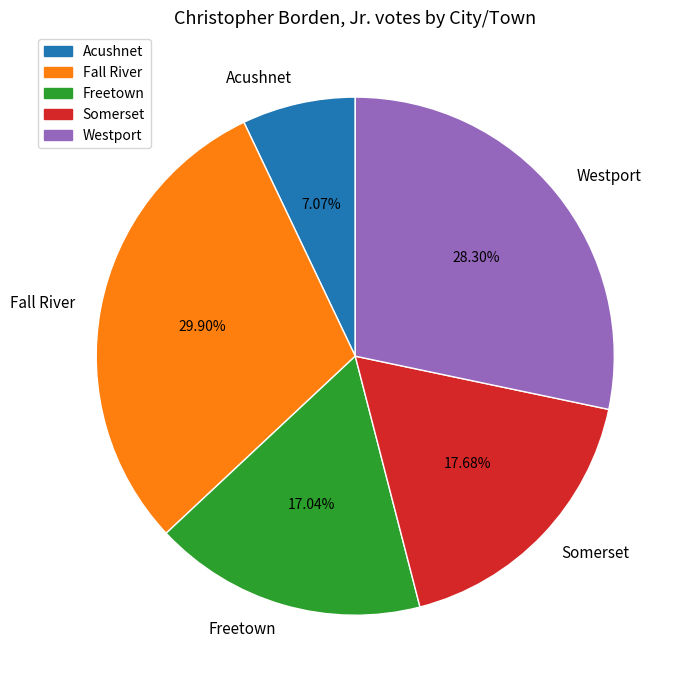

The Fall River slice represents 23% of the pie. True or false?

False